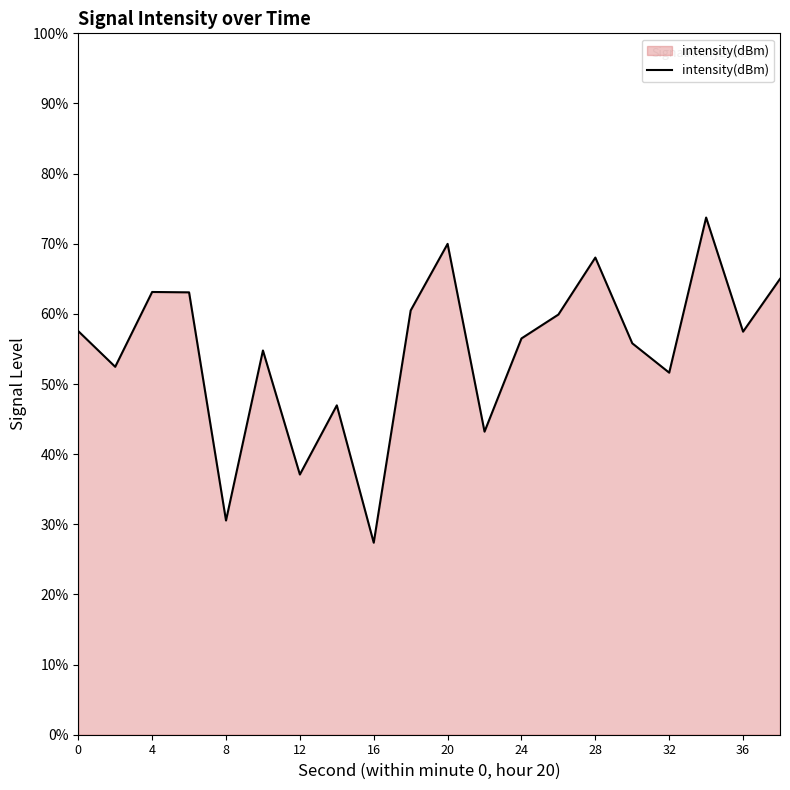

What is the minimum value shown in the chart?

27.4